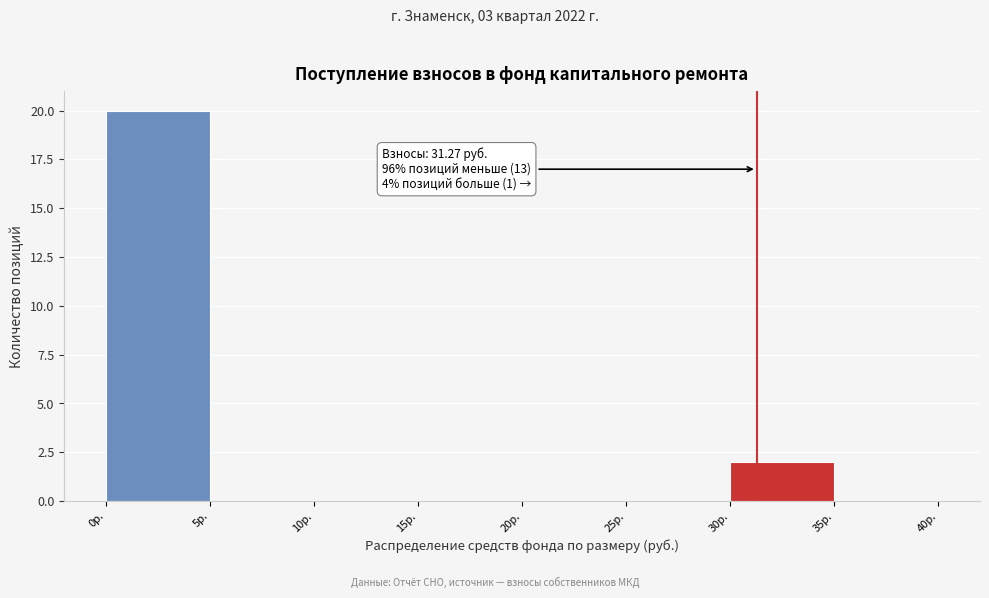

Over which range of the x-axis is the bar tallest?

0 to 5